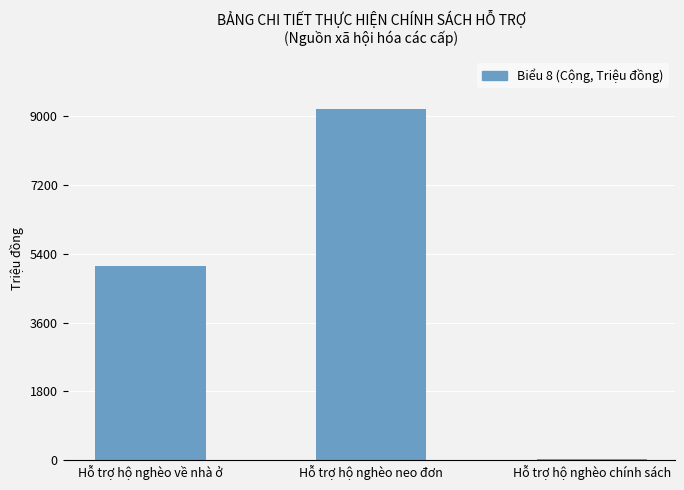

What is the sum of all values?

14273.9